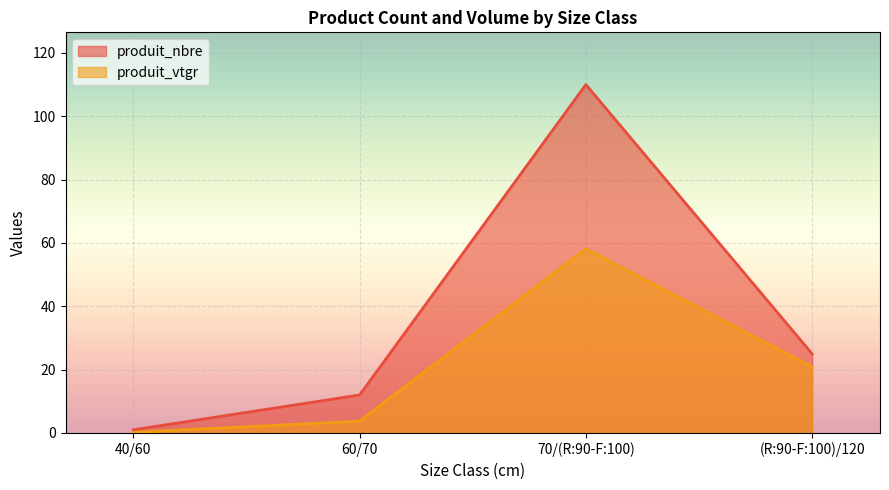

At which label is produit_nbre closest to 55?

(R:90-F:100)/120